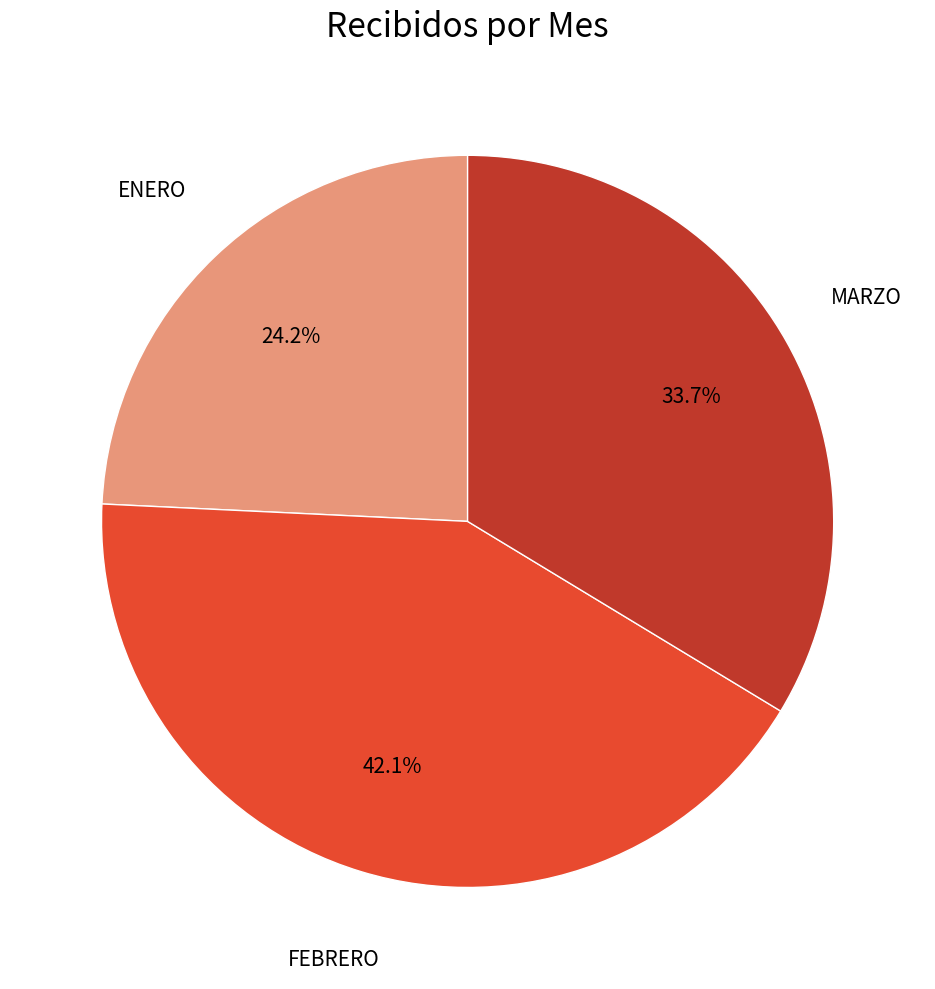

Does any single category account for the majority?

No